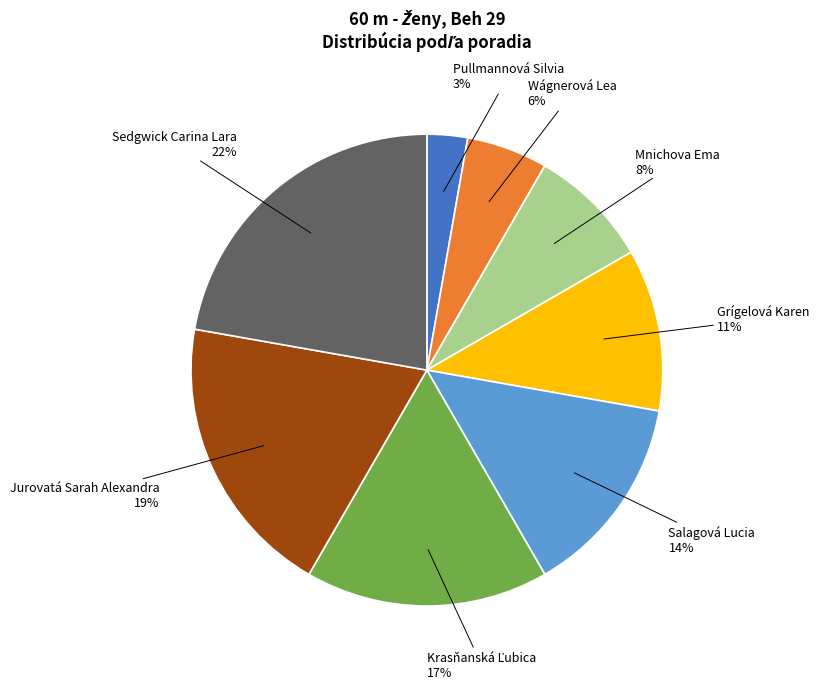

Count the number of slices in the pie.

8